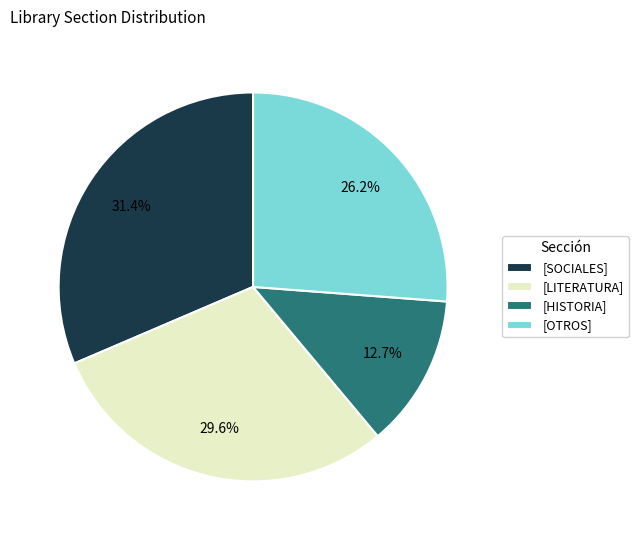

How many segments does this pie chart have?

4